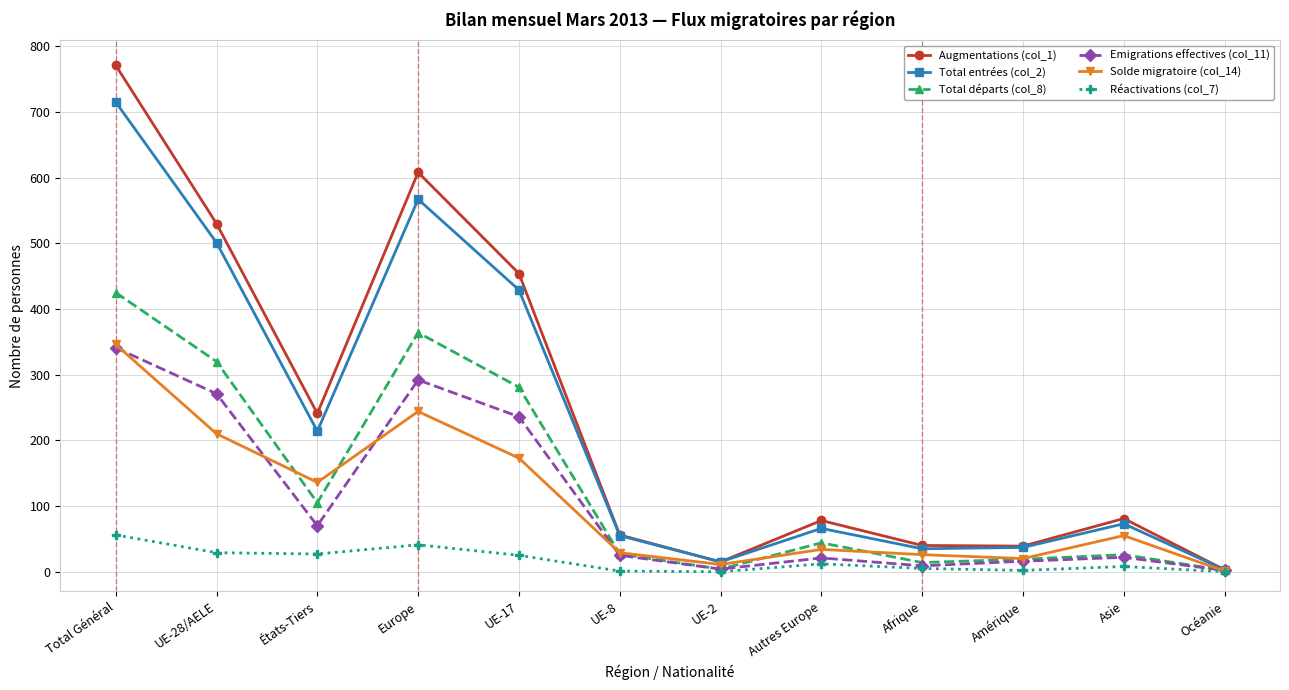

Which label corresponds to the largest value in the chart?

Total Général